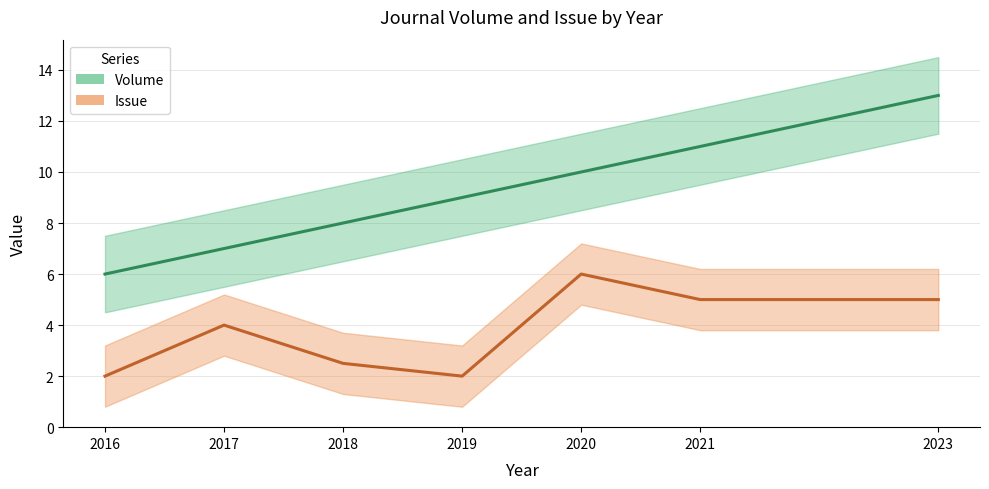

List the series in order of their peak value, lowest first.

Issue, Volume